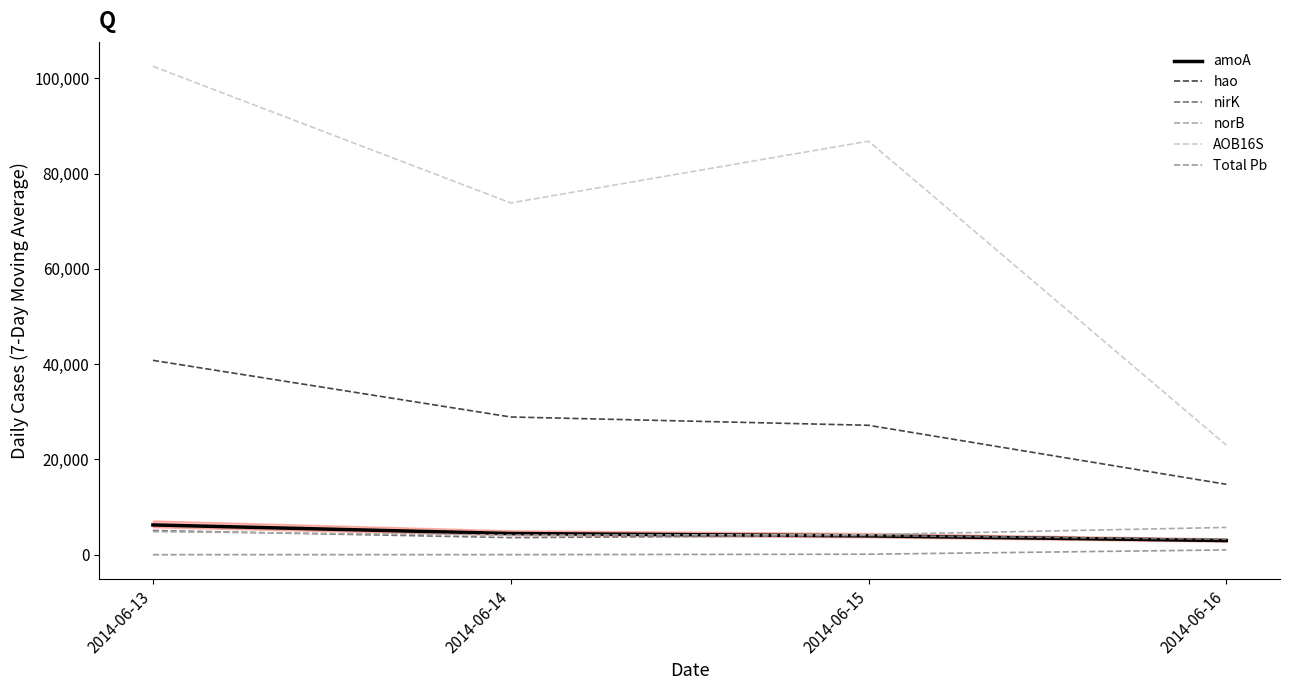

How many lines are shown in the chart?

6